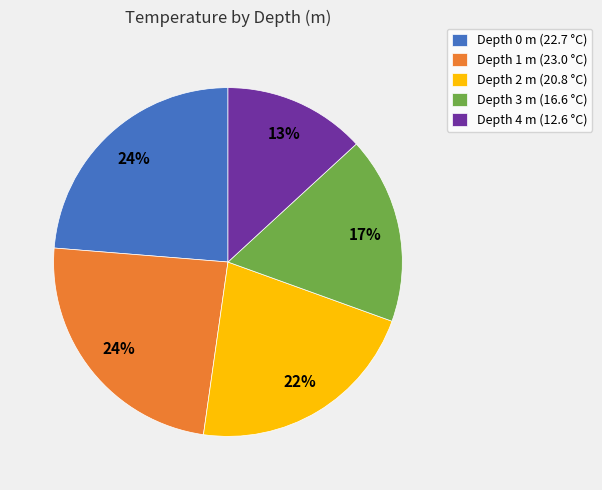

Combined, do Depth 2 m (20.8 °C) and Depth 3 m (16.6 °C) account for over 50%?

No